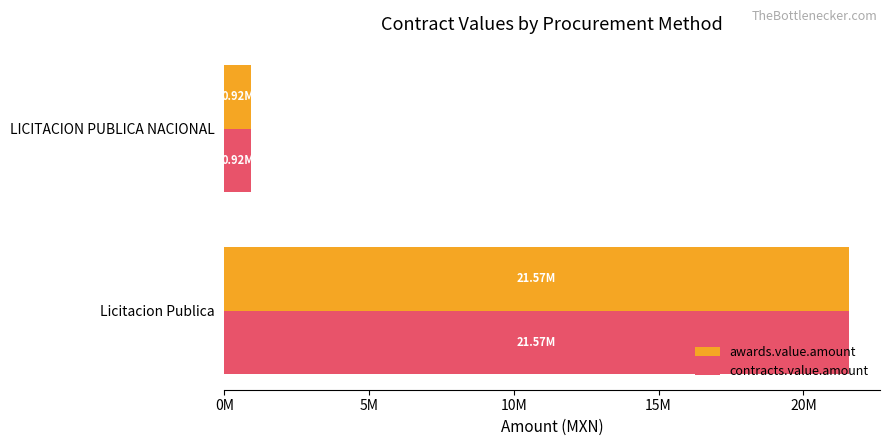

At which label does awards.value.amount reach its minimum?

LICITACION PUBLICA NACIONAL